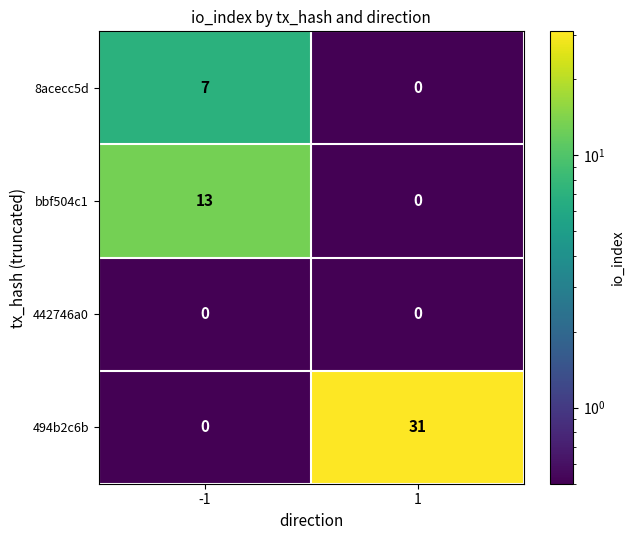

Rank the categories by 494b2c6b value from lowest to highest.

-1, 1